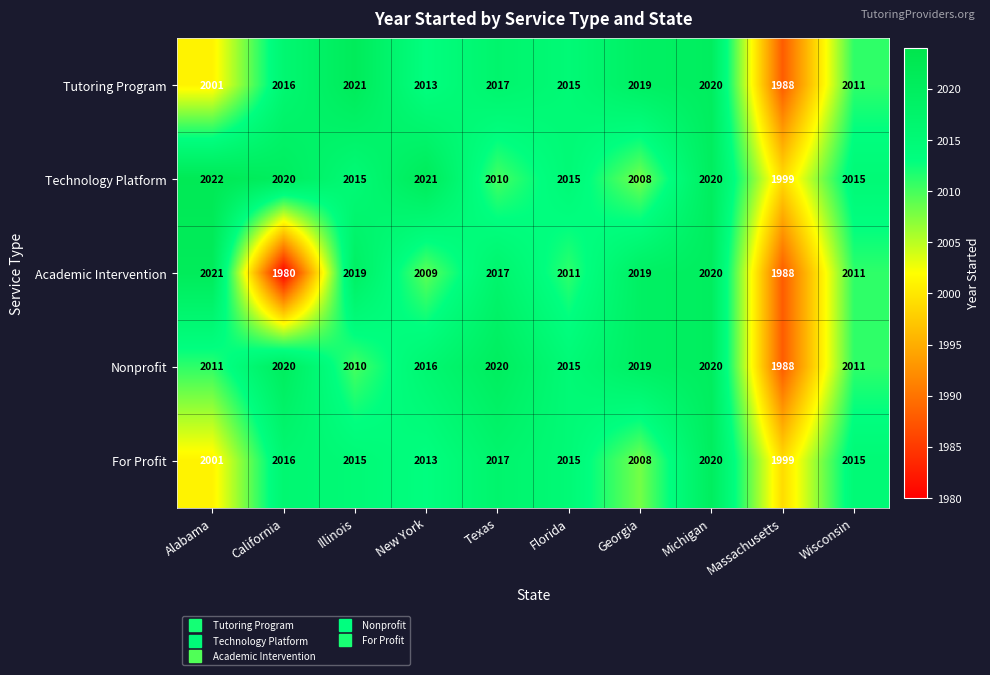

The value of For Profit at Georgia is 2008. True or false?

True